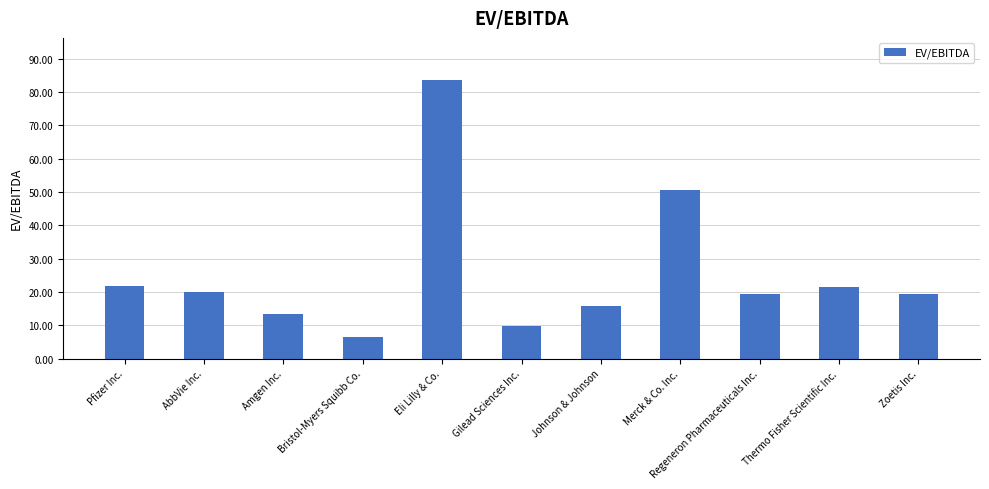

What is the difference between the maximum and minimum values?

77.2